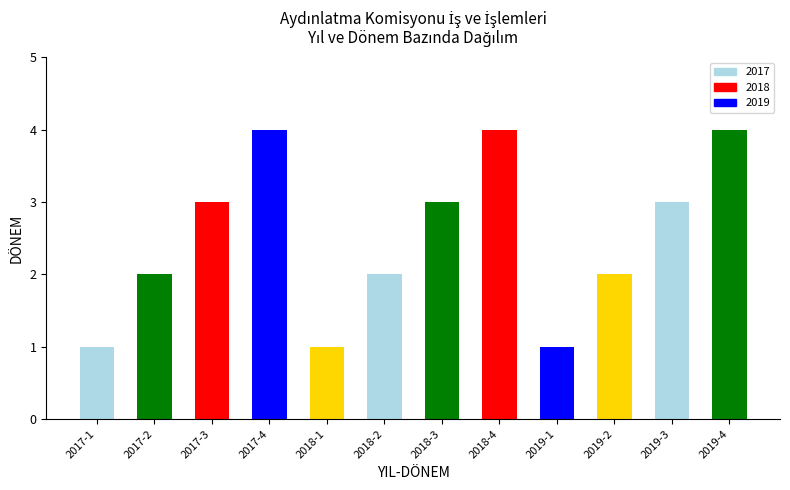

The chart shows a value of 1 at 2019-2. True or false?

False